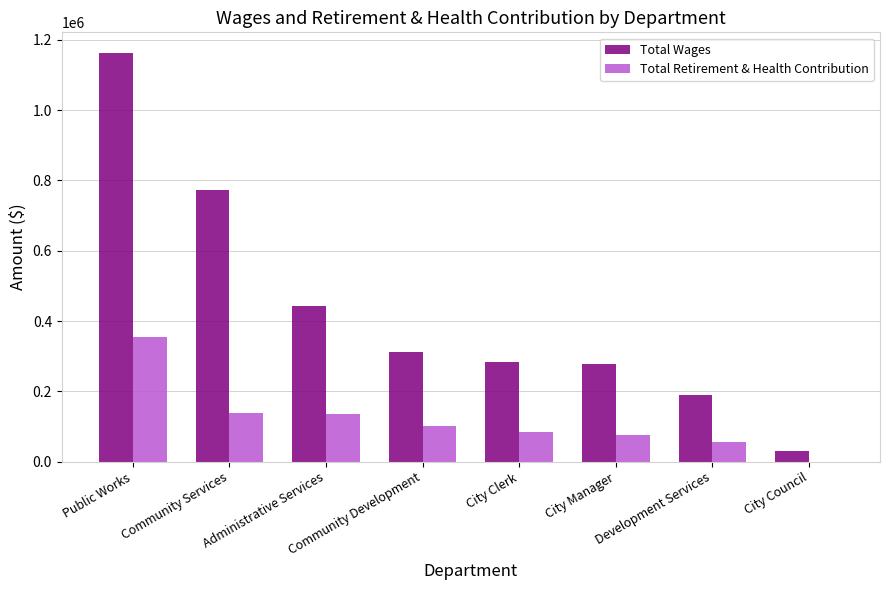

Which series has the largest total across all categories?

Total Wages